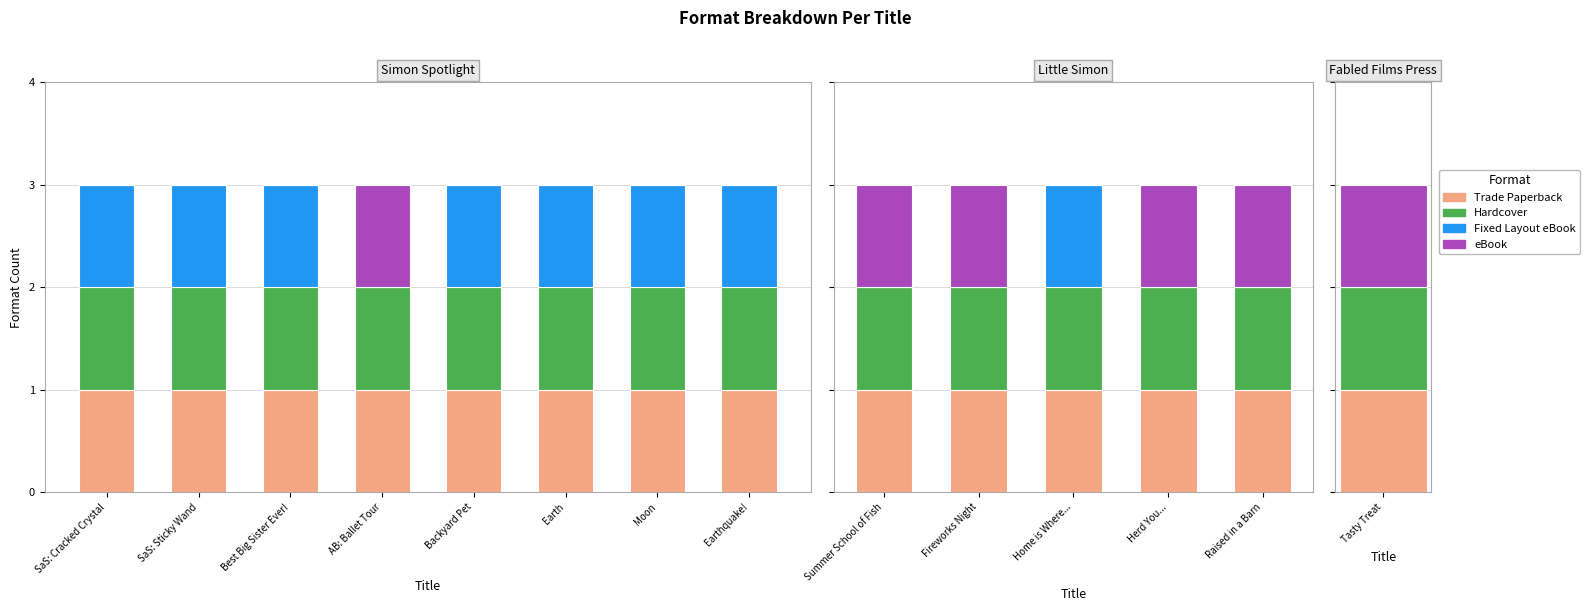

At which label does Fixed Layout eBook reach its peak?

Home is Where...